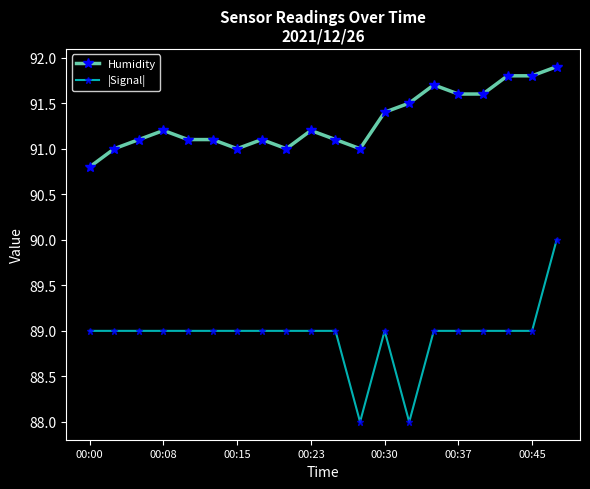

Reading left to right, what are all the values shown in this chart?

Humidity: 90.8	91.0	91.1	91.2	91.1	91.1	91.0	91.1	91.0	91.2	91.1	91.0	91.4	91.5	91.7	91.6	91.6	91.8	91.8	91.9
|Signal|: 89.0	89.0	89.0	89.0	89.0	89.0	89.0	89.0	89.0	89.0	89.0	88.0	89.0	88.0	89.0	89.0	89.0	89.0	89.0	90.0